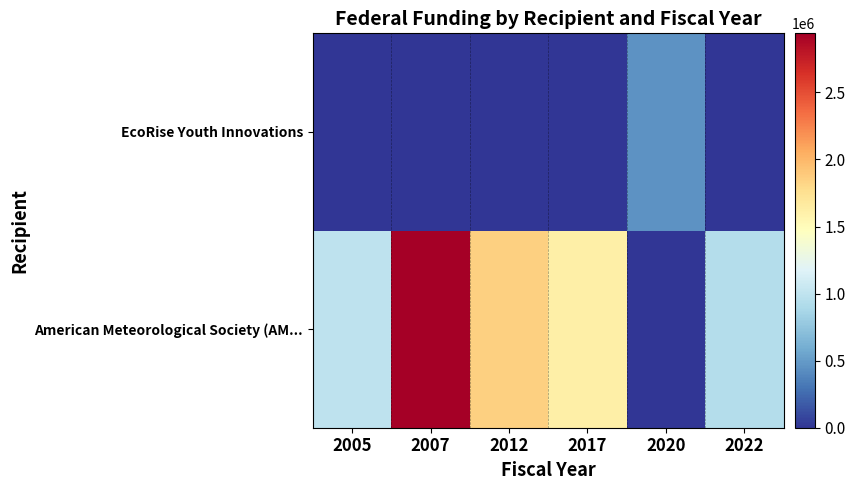

Reading left to right, what are all the values shown in this chart?

American Meteorological Society (AM...: 2005=990000	2007=2940000	2012=1857200	2017=1609799	2020=0	2022=936400
EcoRise Youth Innovations: 2005=0	2007=0	2012=0	2017=0	2020=450000	2022=0